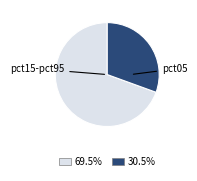

How many slices are in this pie chart?

2